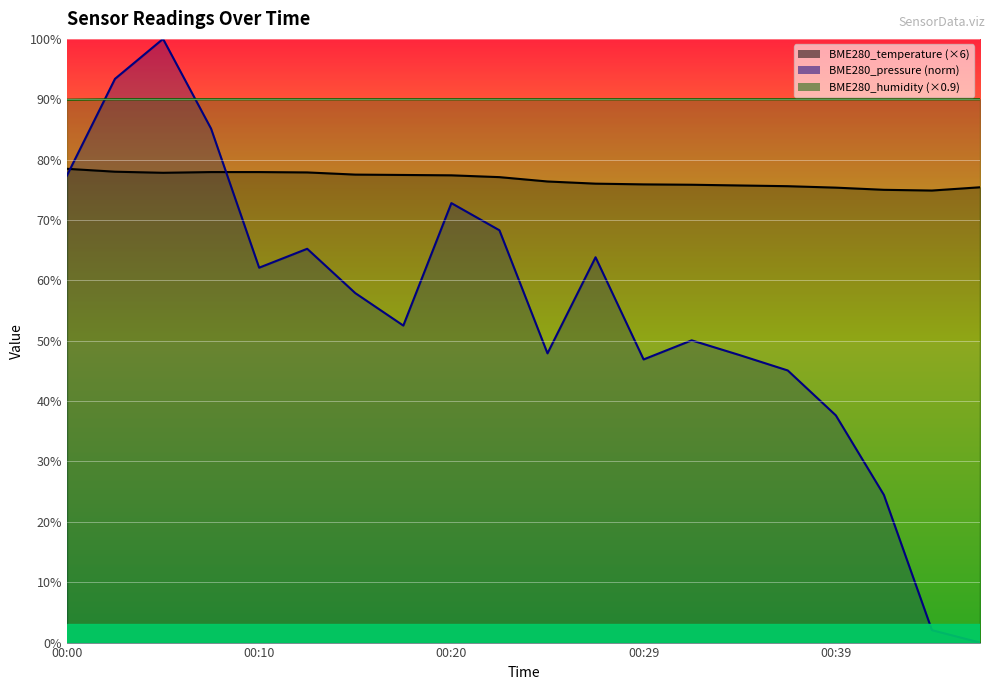

List the series in order of their overall mean, highest first.

BME280_humidity, BME280_temperature, BME280_pressure_norm